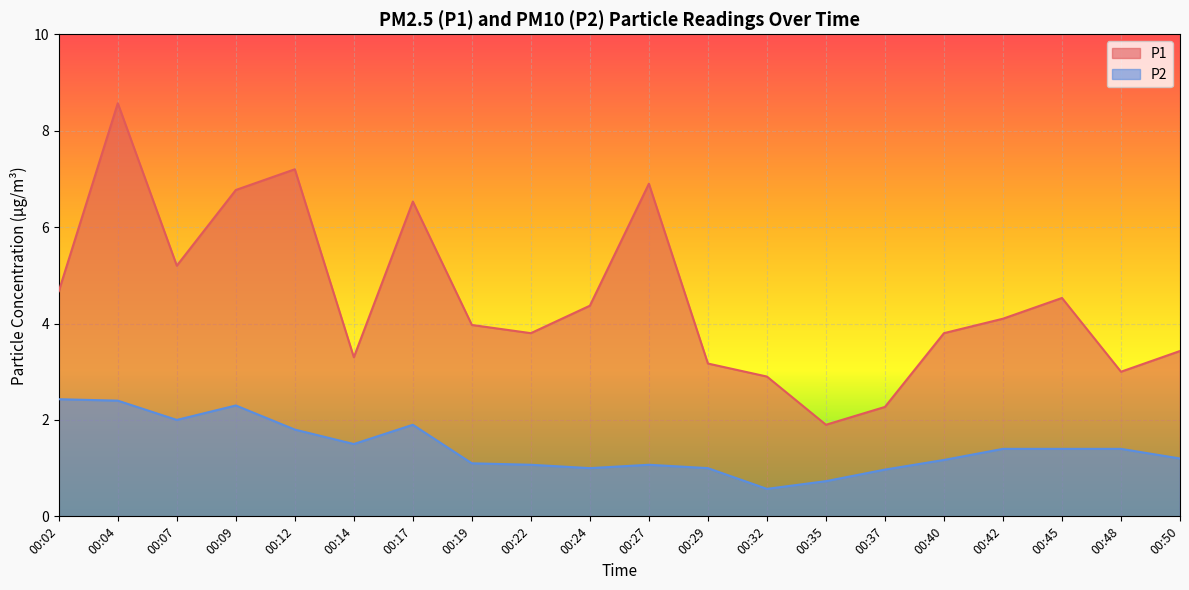

What are all the series names shown in the legend?

P1, P2